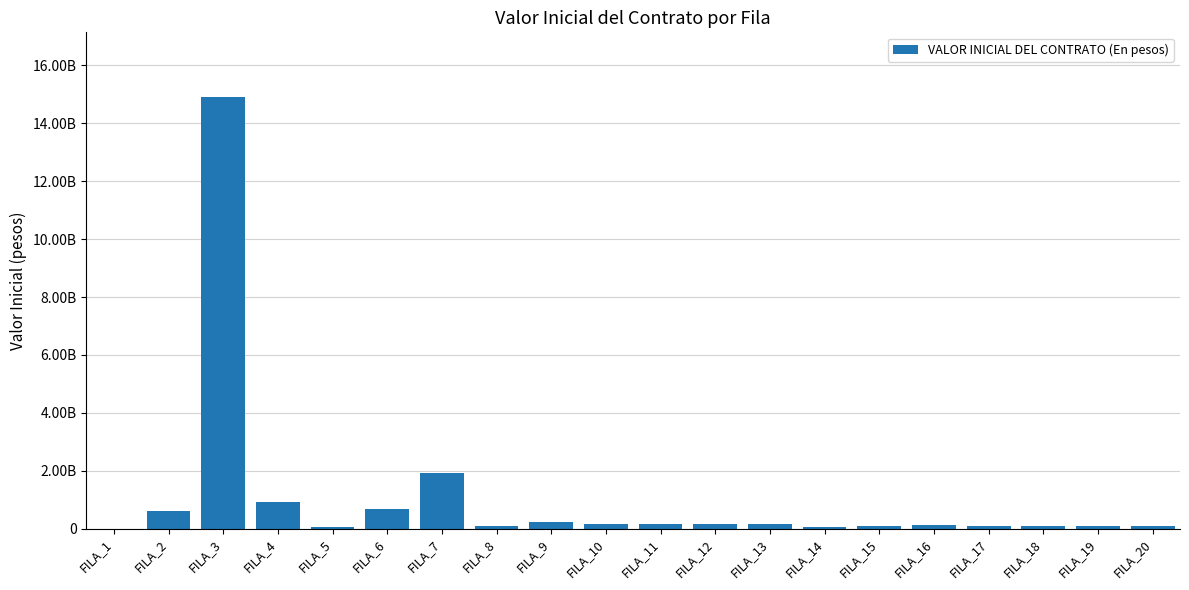

What is the difference between the maximum and second lowest values?

14863753774